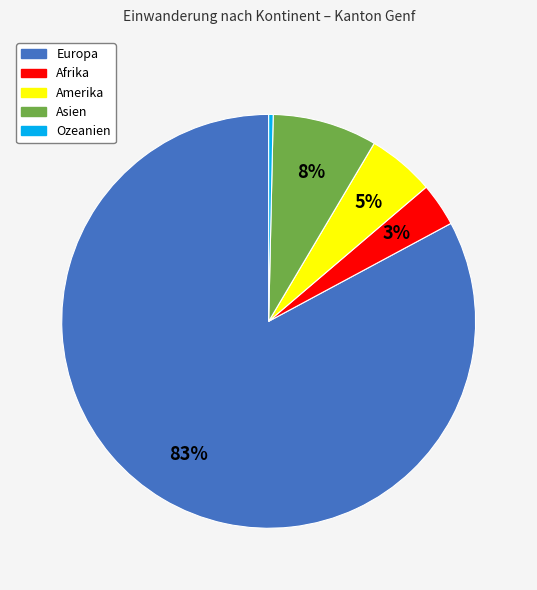

What is the largest slice in the pie chart?

Europa